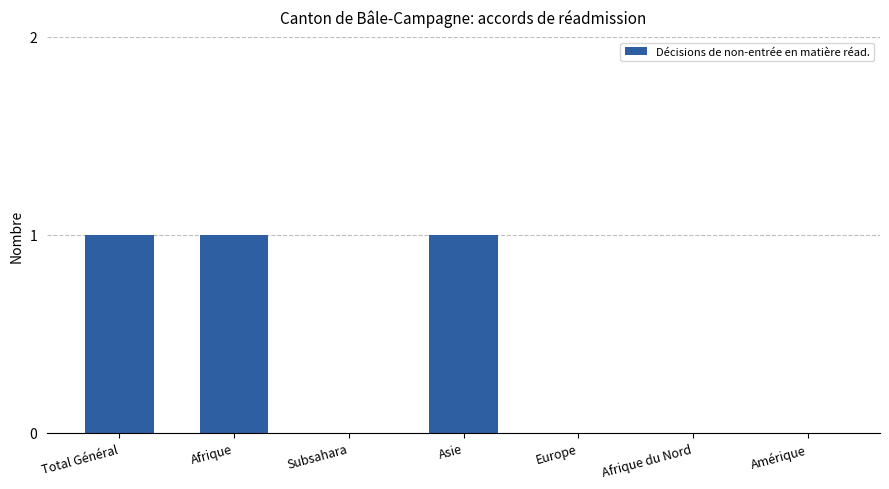

Approximately how many times larger is the value at Afrique compared to Total Général?

1.0